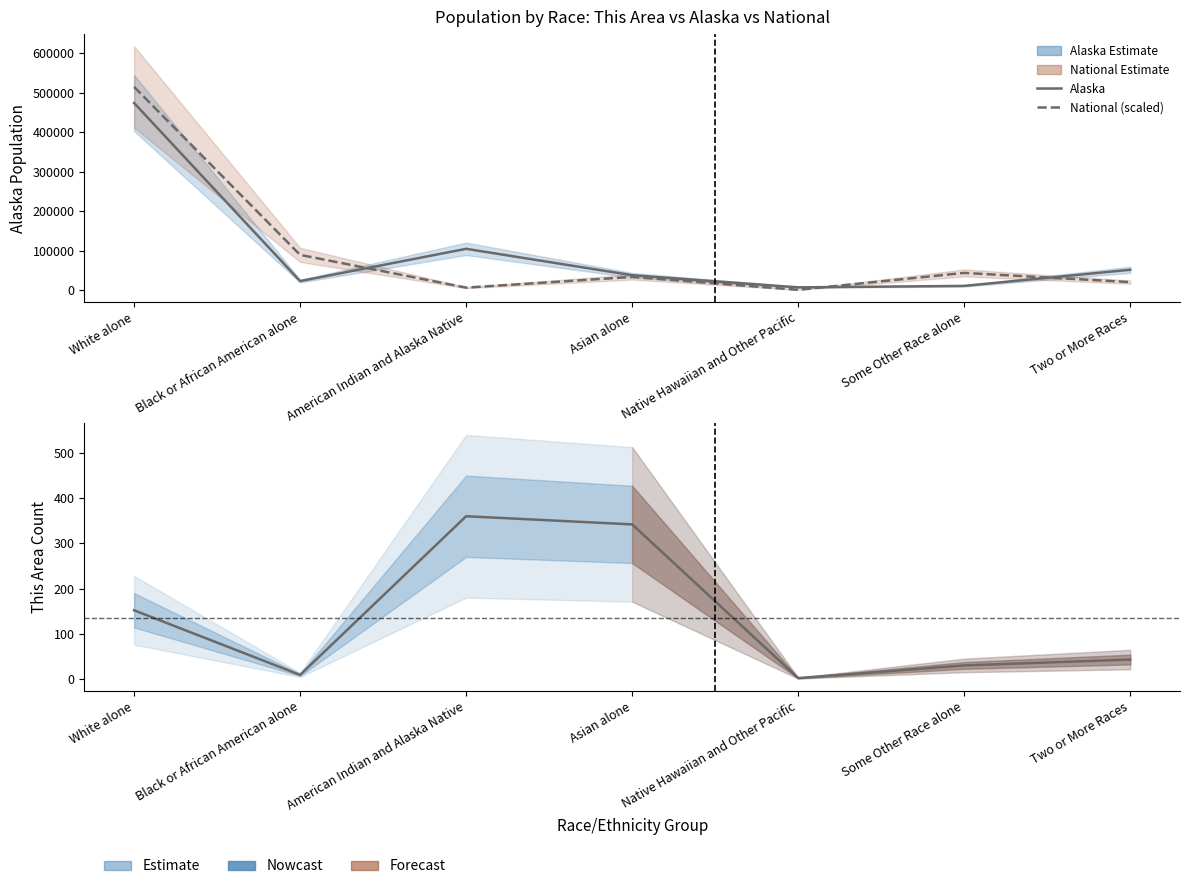

Does the chart have visible grid lines?

No